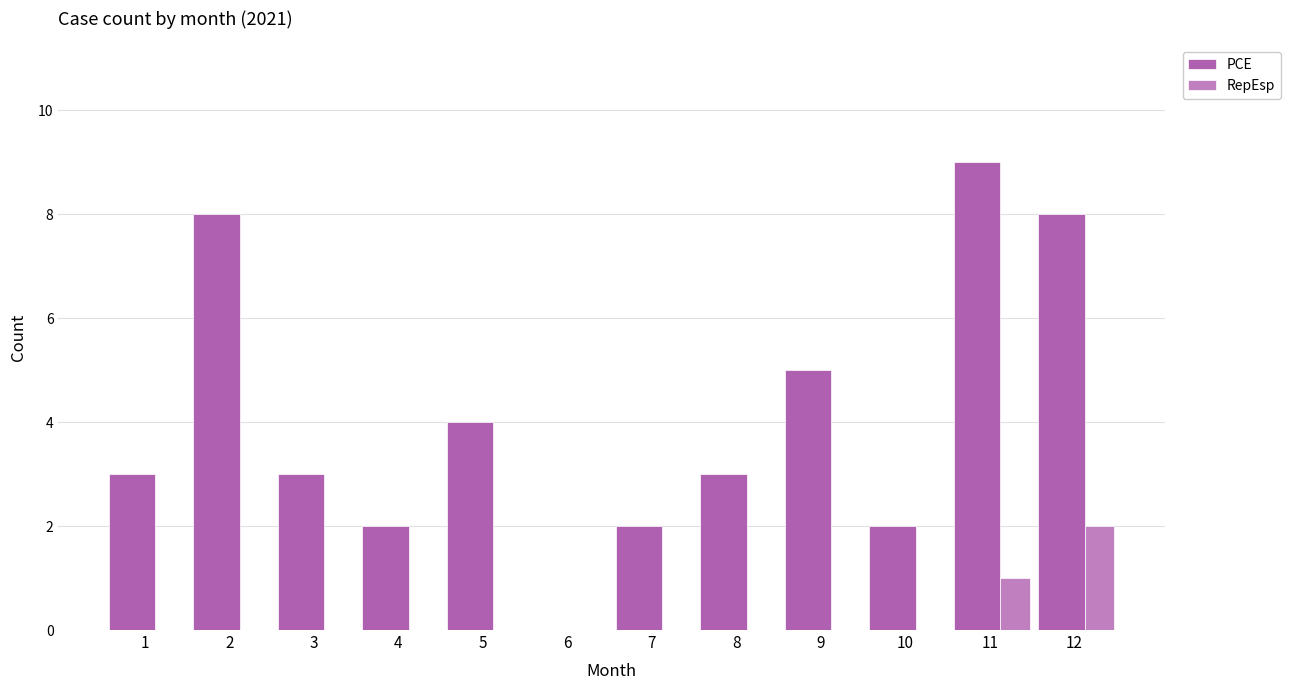

Which has a higher value, 3 or 7?

3